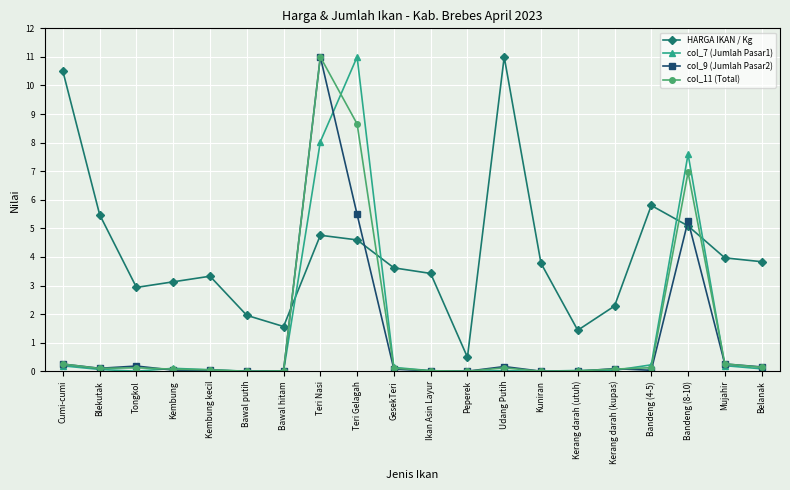

At Teri Gelagah, list the series in order from smallest to largest.

HARGA IKAN / Kg, col_9 (Jumlah Pasar2), col_11 (Total), col_7 (Jumlah Pasar1)